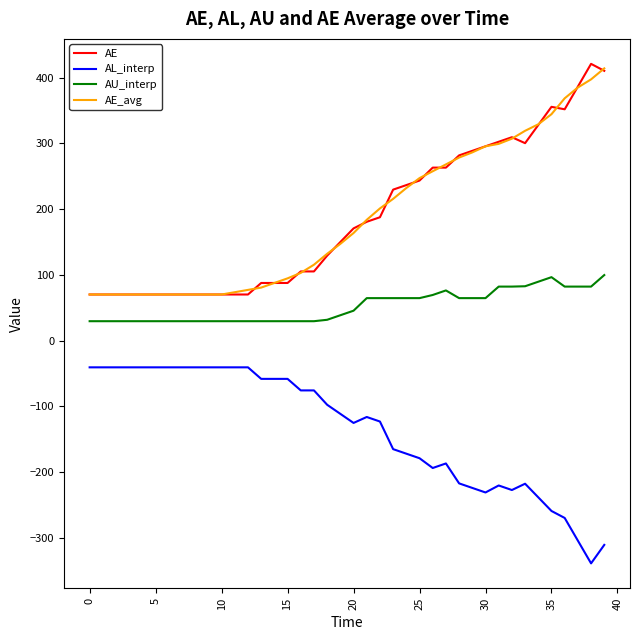

True or false: AE_avg and AL_interp cross at least once.

False